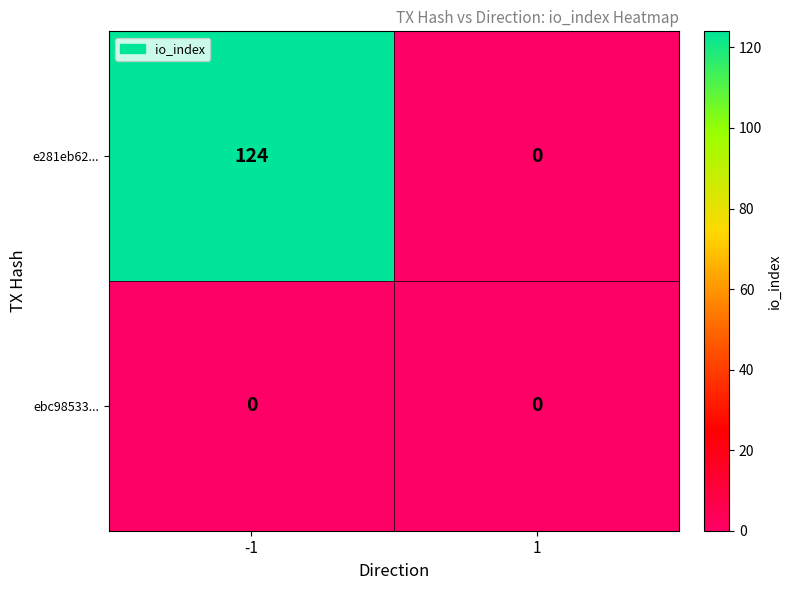

Reading left to right, what are all the values shown in this chart?

e281eb62...: 124	0
ebc98533...: 0	0